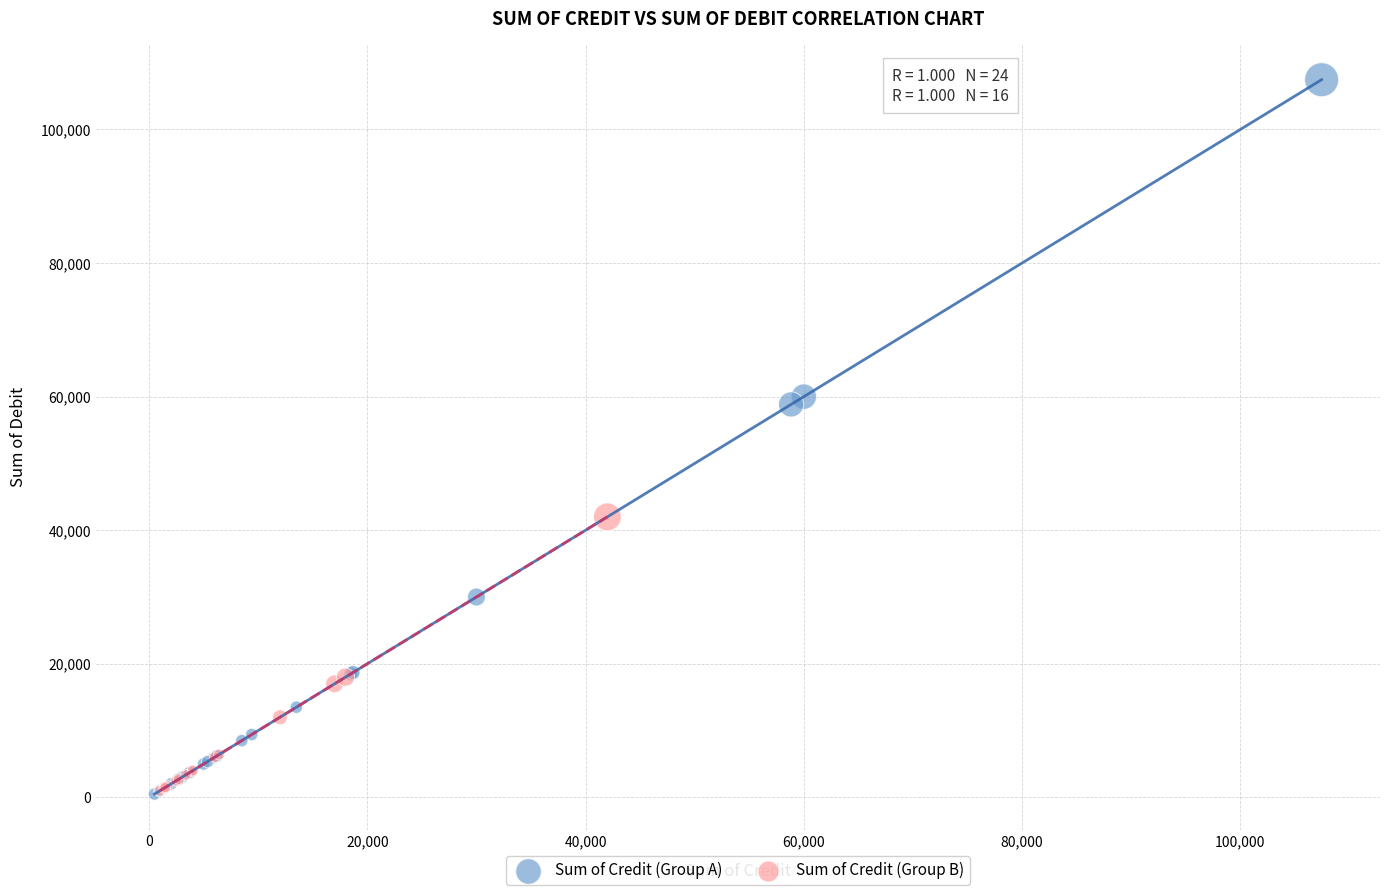

Which series contains the highest Y value?

Sum of Credit (Group A)